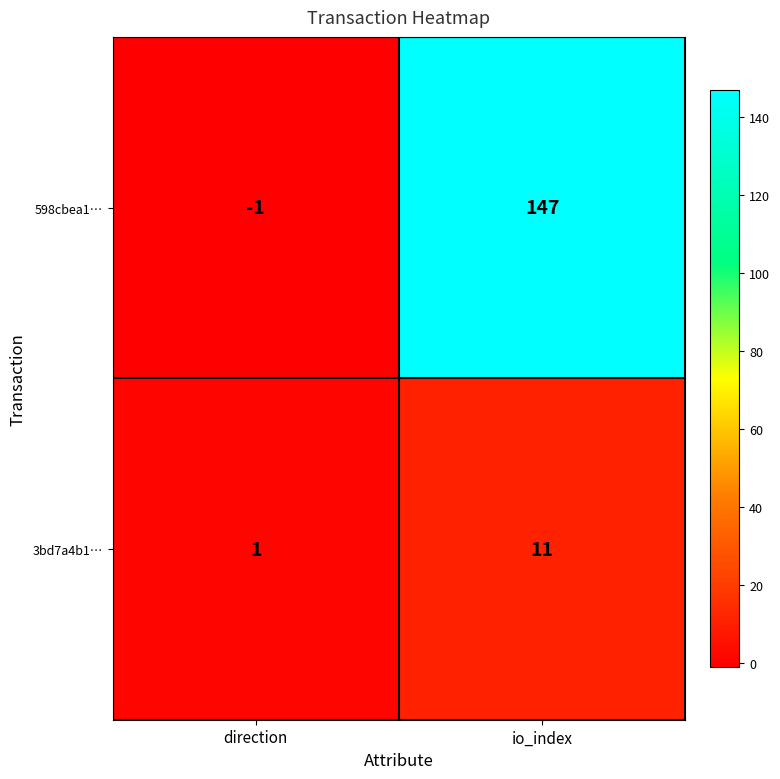

Which series has the largest range (max minus min)?

598cbea1…